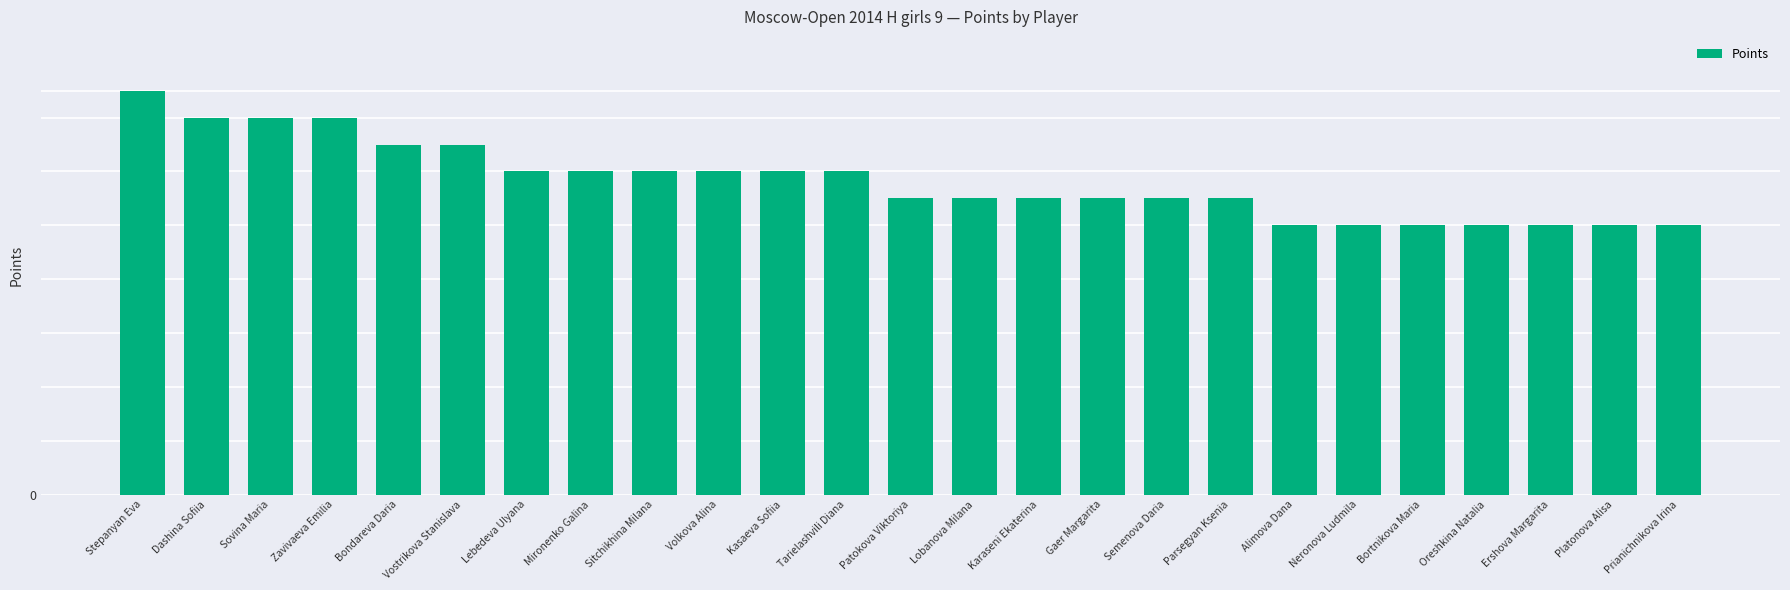

Rank the categories by value from lowest to highest.

Alimova Dana, Neronova Ludmila, Bortnikova Maria, Oreshkina Natalia, Ershova Margarita, Platonova Alisa, Prianichnikova Irina, Patokova Viktoriya, Lobanova Milana, Karaseni Ekaterina, Gaer Margarita, Semenova Daria, Parsegyan Ksenia, Lebedeva Ulyana, Mironenko Galina, Sitchikhina Milana, Volkova Alina, Kasaeva Sofiia, Tarielashvili Diana, Bondareva Daria, Vostrikova Stanislava, Dashina Sofiia, Sovina Maria, Zavivaeva Emilia, Stepanyan Eva